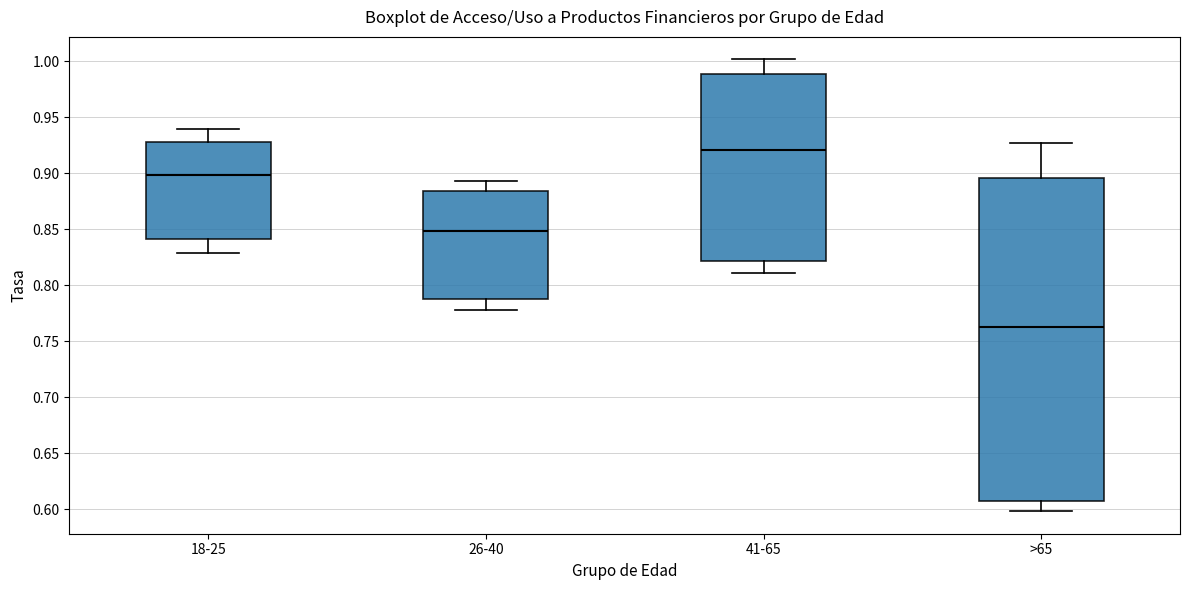

Reading left to right, transcribe this box plot: for each box, give where its median line is, the range the box spans, and where its two whiskers end, as read against the y-axis. The values are not printed on the chart, so give them approximately, as read against the axis.

18-25: median 0.900, box 0.840 to 0.930, whiskers 0.830 to 0.940
26-40: median 0.850, box 0.790 to 0.885, whiskers 0.780 to 0.895
41-65: median 0.920, box 0.820 to 0.990, whiskers 0.810 to 1.000
>65: median 0.765, box 0.610 to 0.895, whiskers 0.600 to 0.925